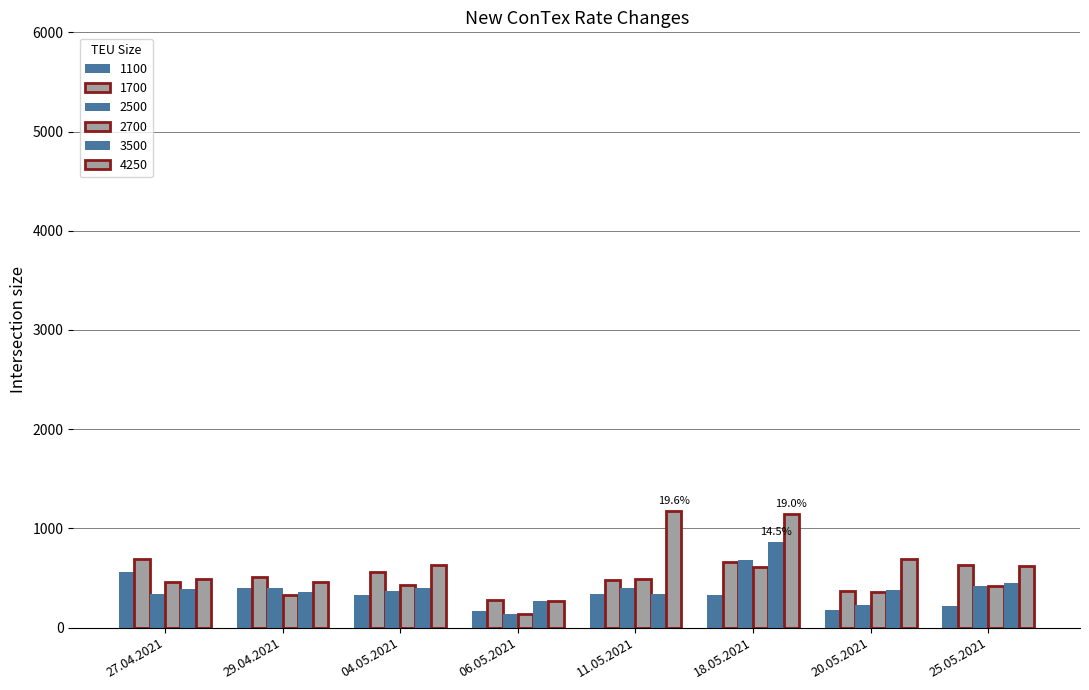

What is the sum of the 1700 values at 18.05.2021 and 25.05.2021?

1292